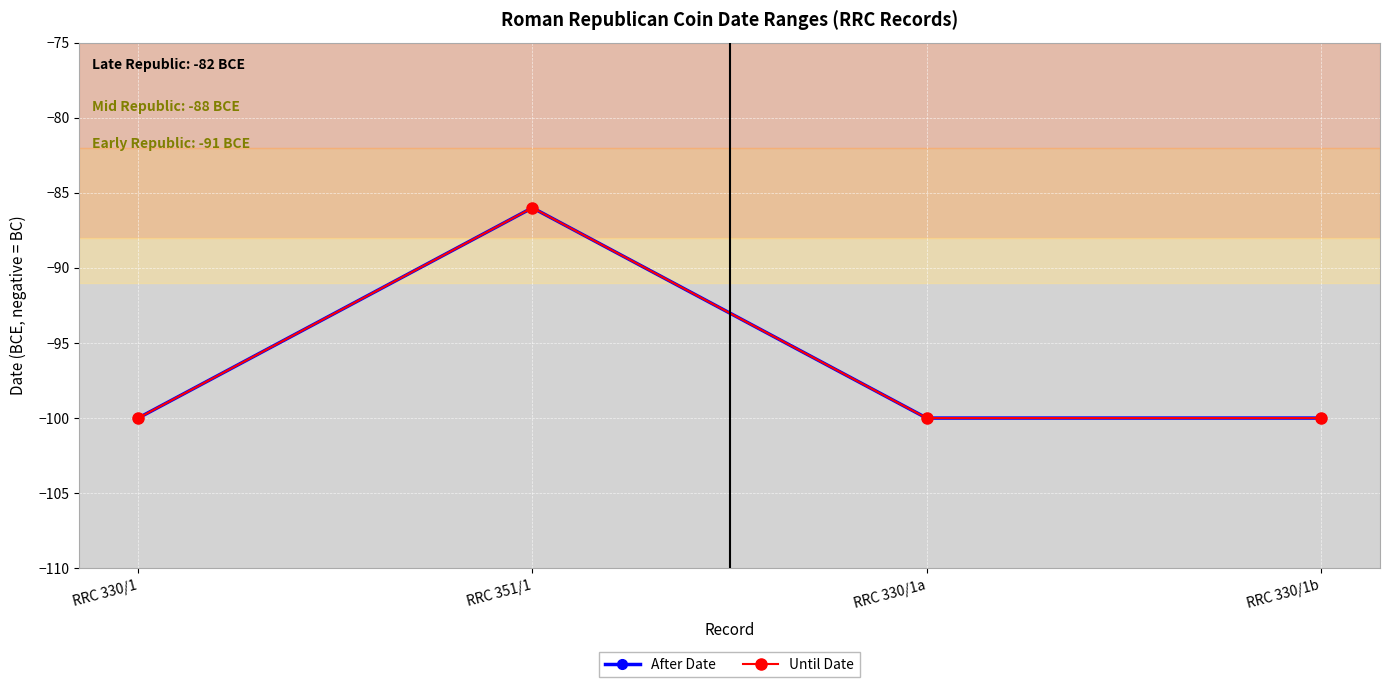

Where is Until Date nearest to the value -93?

RRC 330/1